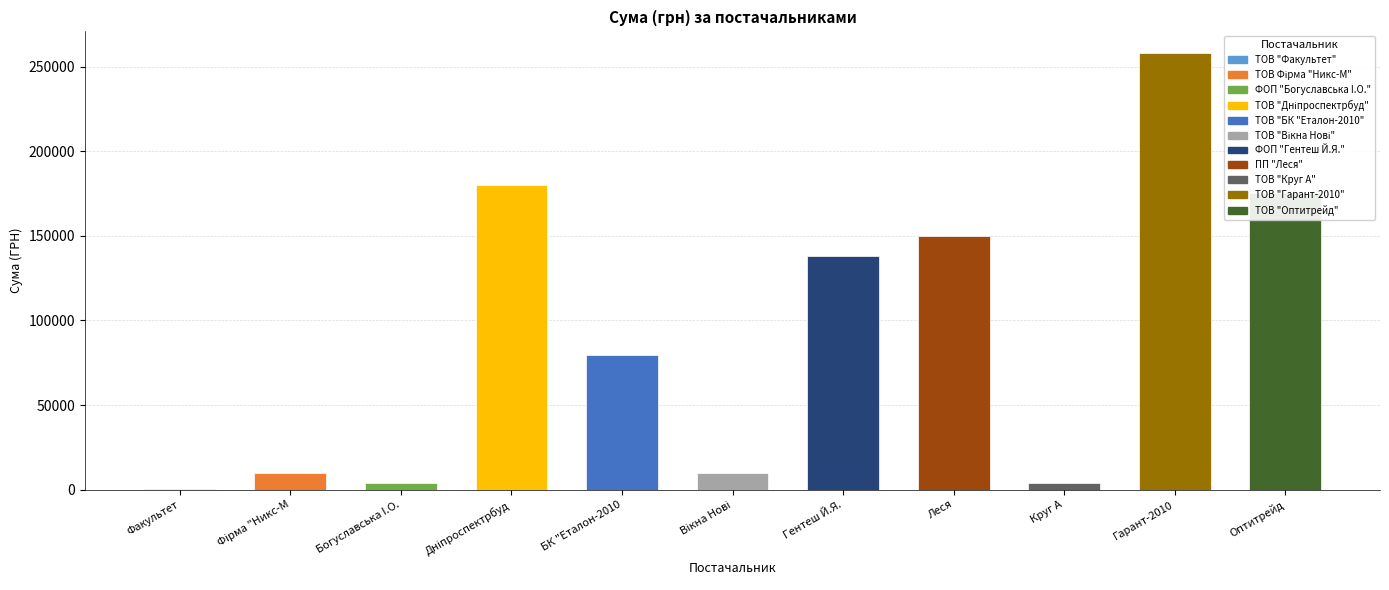

The value at БК "Еталон-2010 is 110542.2. True or false?

False